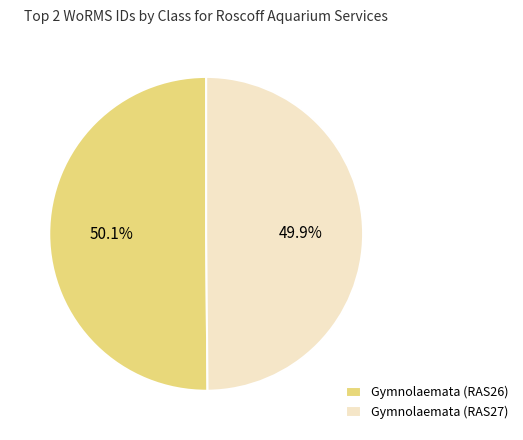

Is there a majority slice in this chart?

Yes